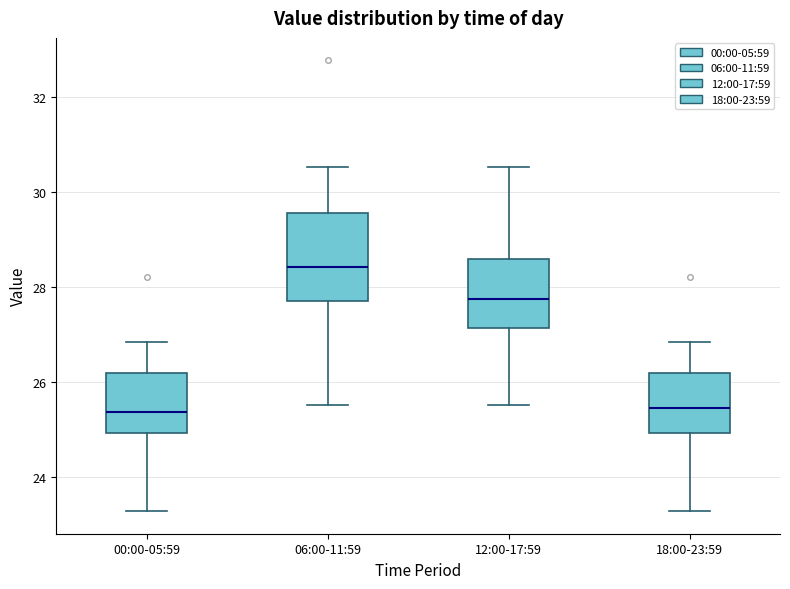

Comparing the boxes themselves (not the whiskers), which one is the tallest?

06:00-11:59